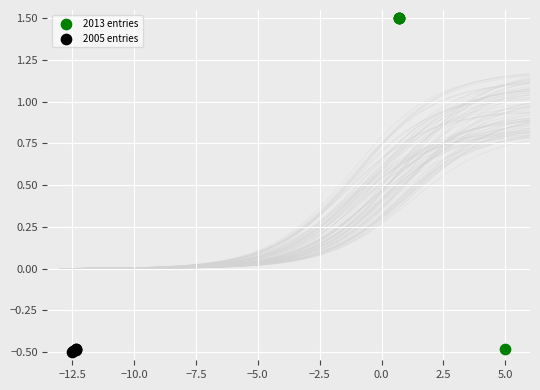

Which series has the largest Y range (max minus min)?

2013 entries